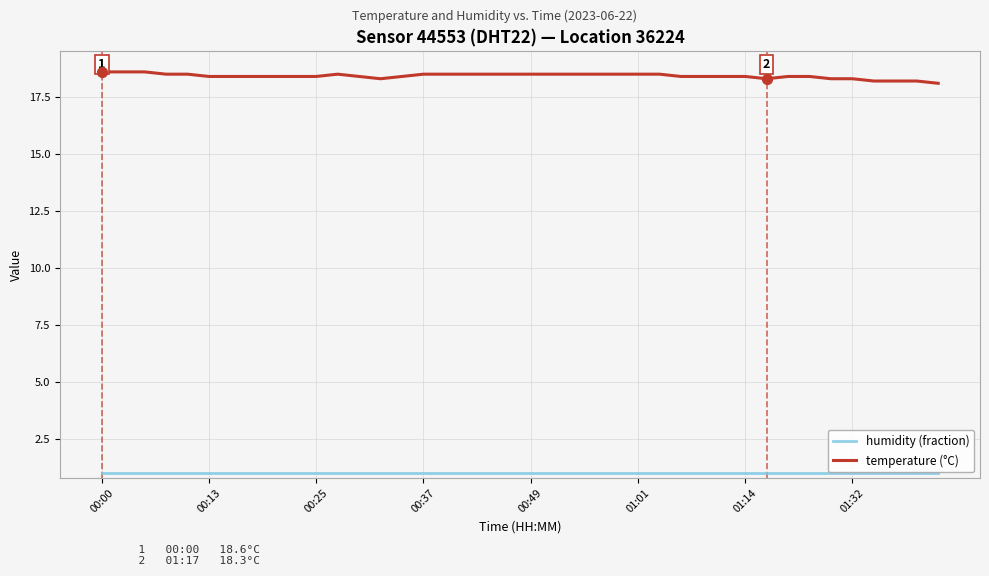

Which series has the largest total across all categories?

temperature (°C)